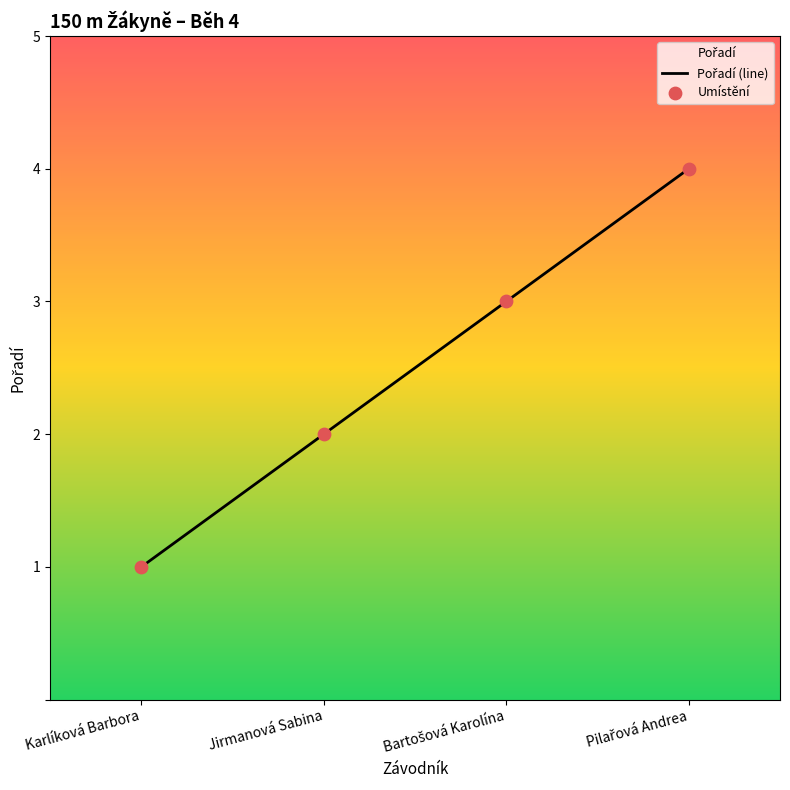

Which series has the widest spread of Y values?

Pořadí (line)